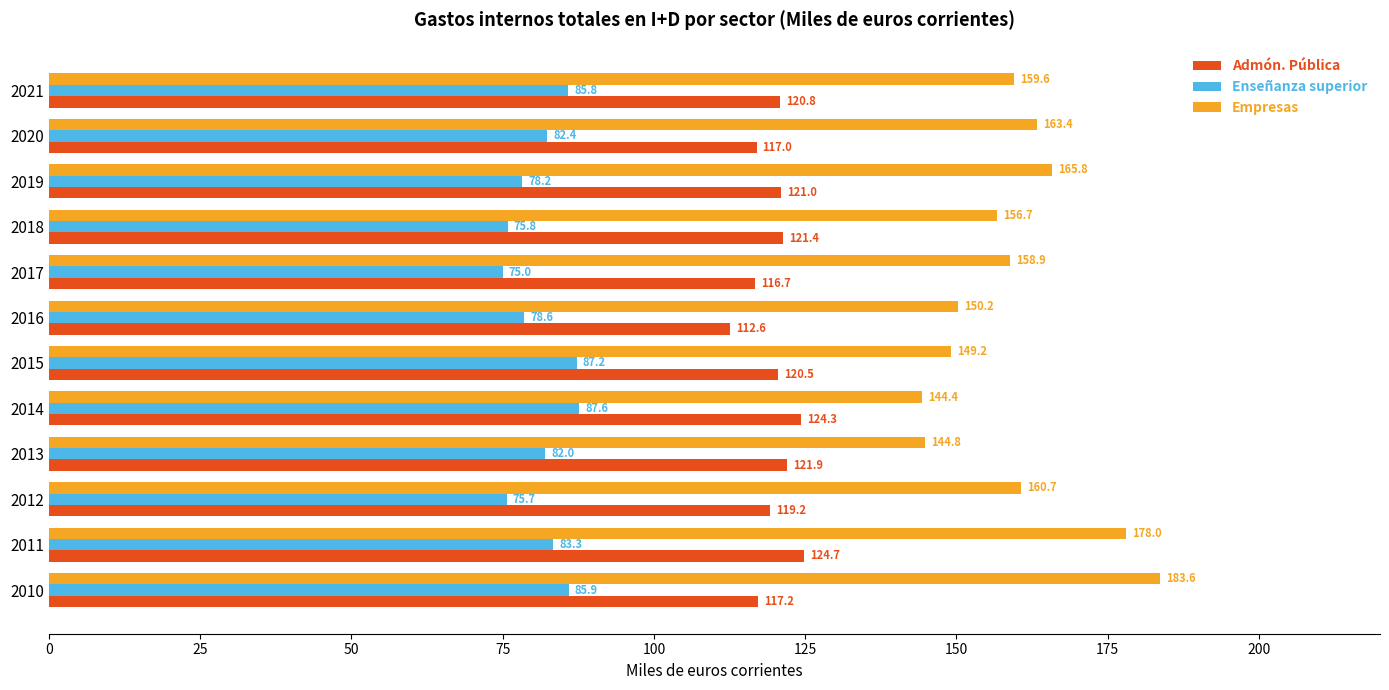

The value of Empresas at 2012 is 55.6. True or false?

False